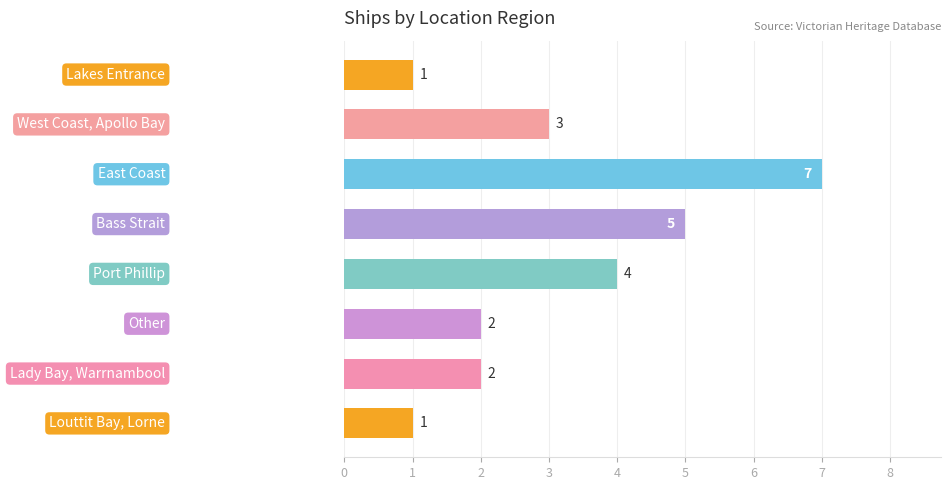

What is the sum of all values?

25